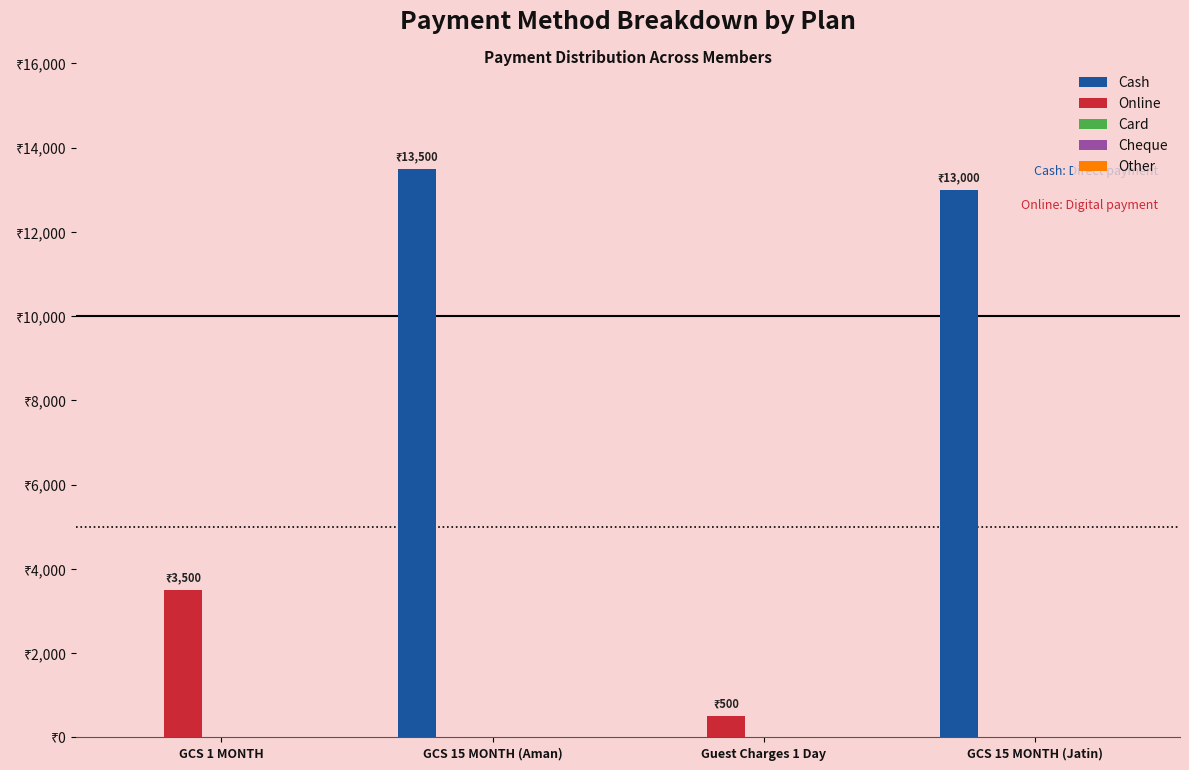

At how many categories does at least one series exceed 5573?

2